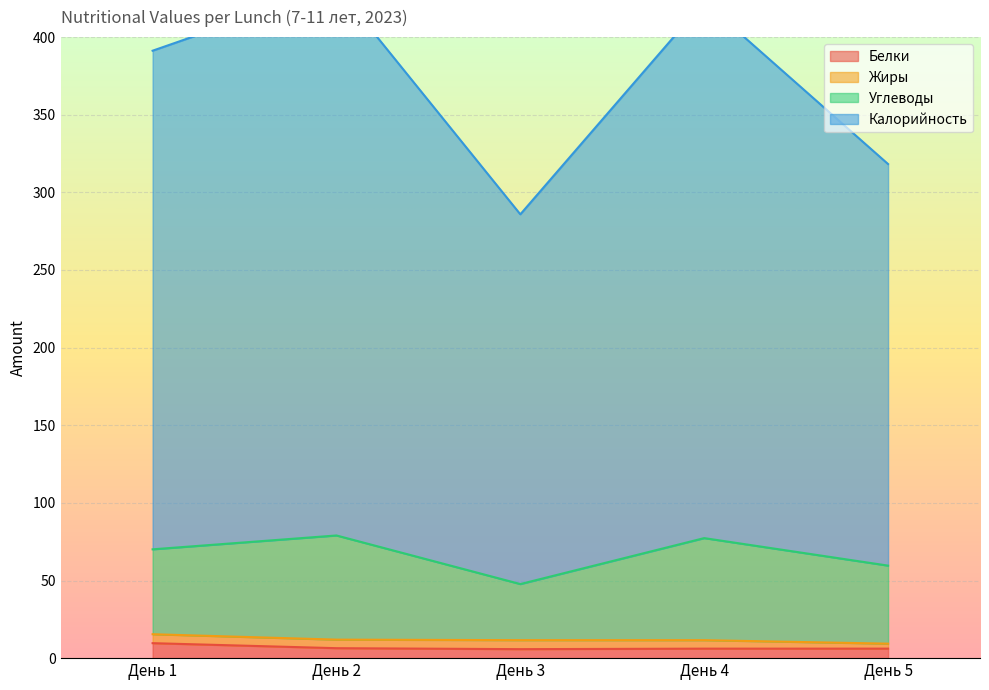

What is the value of the Калорийность point at the 2nd from the left?

432.5